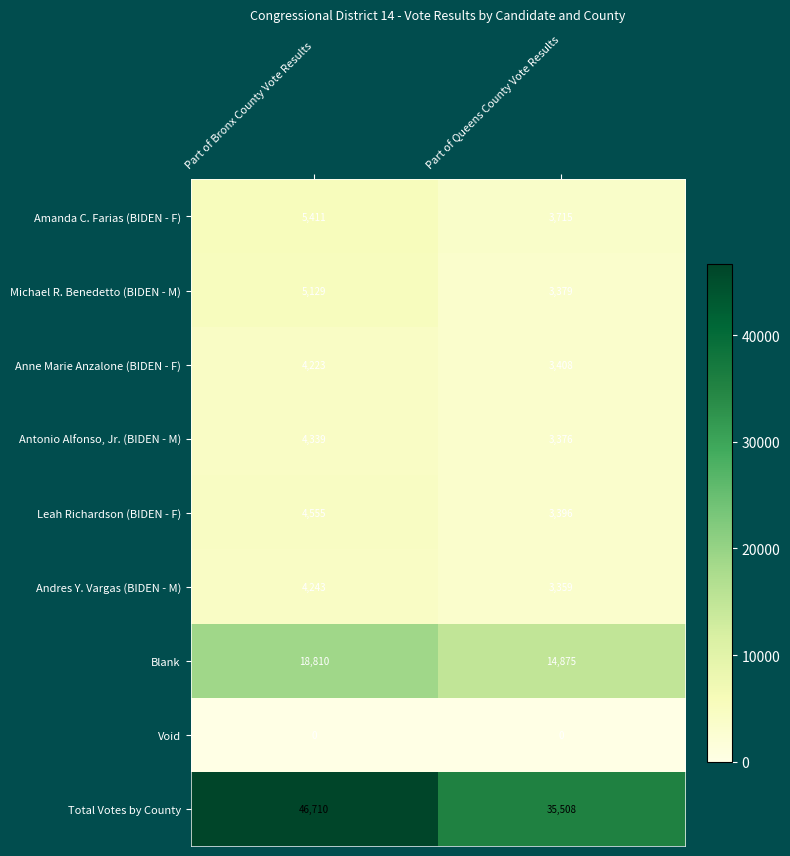

Reading left to right, extract all data points from this chart.

Amanda C. Farias (BIDEN - F): Part of Bronx County Vote Results=5411	Part of Queens County Vote Results=3715
Michael R. Benedetto (BIDEN - M): Part of Bronx County Vote Results=5129	Part of Queens County Vote Results=3379
Anne Marie Anzalone (BIDEN - F): Part of Bronx County Vote Results=4223	Part of Queens County Vote Results=3408
Antonio Alfonso, Jr. (BIDEN - M): Part of Bronx County Vote Results=4339	Part of Queens County Vote Results=3376
Leah Richardson (BIDEN - F): Part of Bronx County Vote Results=4555	Part of Queens County Vote Results=3396
Andres Y. Vargas (BIDEN - M): Part of Bronx County Vote Results=4243	Part of Queens County Vote Results=3359
Blank: Part of Bronx County Vote Results=18810	Part of Queens County Vote Results=14875
Void: Part of Bronx County Vote Results=0	Part of Queens County Vote Results=0
Total Votes by County: Part of Bronx County Vote Results=46710	Part of Queens County Vote Results=35508